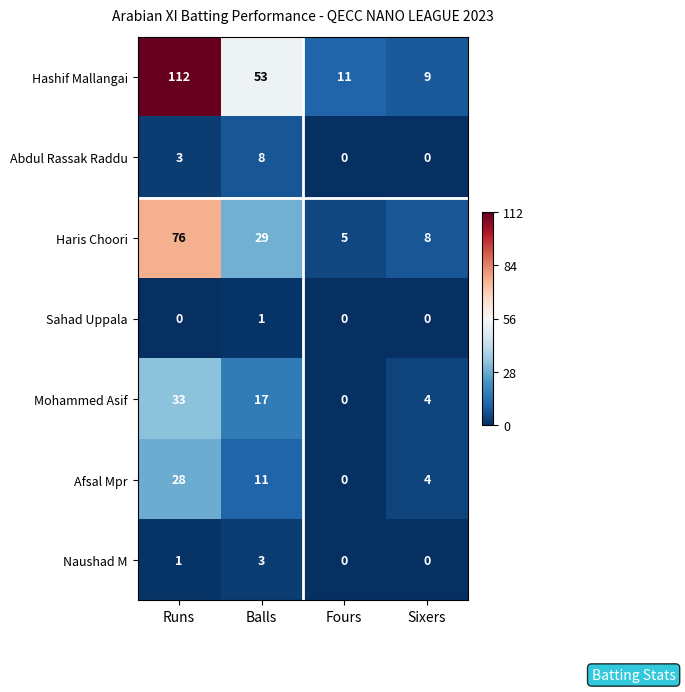

At Balls, list the series in order from smallest to largest.

Sahad Uppala, Naushad M, Abdul Rassak Raddu, Afsal Mpr, Mohammed Asif, Haris Choori, Hashif Mallangai